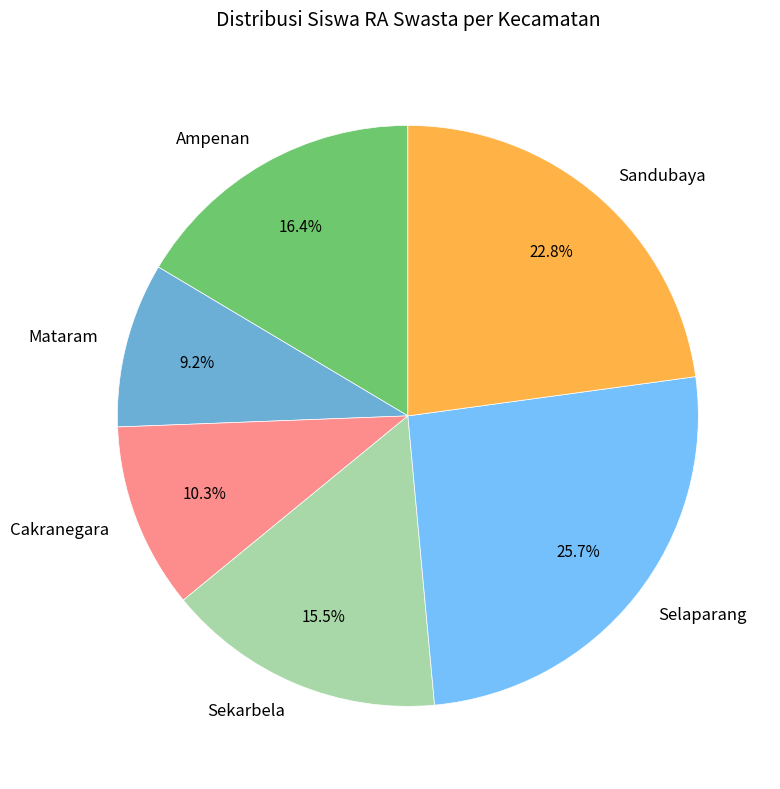

Count the number of slices in the pie.

6